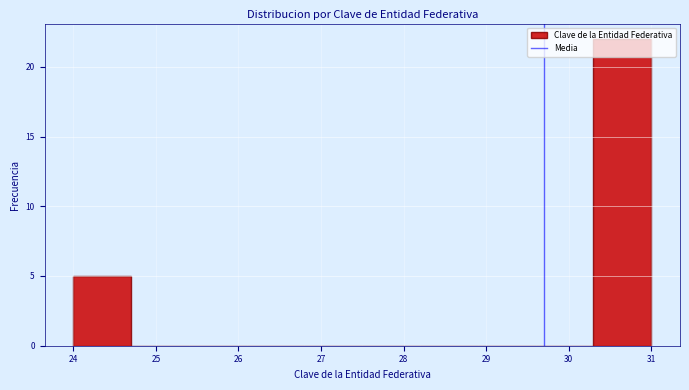

Reading left to right, transcribe this chart: for each bar, give the range it covers on the x-axis and its height. The values are not printed on the chart, so give them approximately, as read against the axis.

24.0 to 24.7: 5
24.7 to 25.4: 0
25.4 to 26.1: 0
26.1 to 26.8: 0
26.8 to 27.5: 0
27.5 to 28.2: 0
28.2 to 28.9: 0
28.9 to 29.6: 0
29.6 to 30.3: 0
30.3 to 31.0: 22